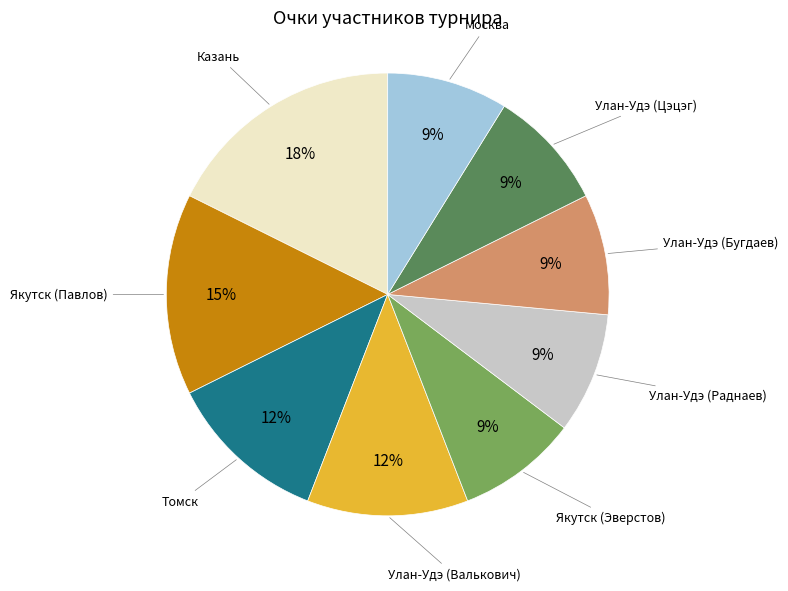

Is there any slice that represents more than half of the pie?

No